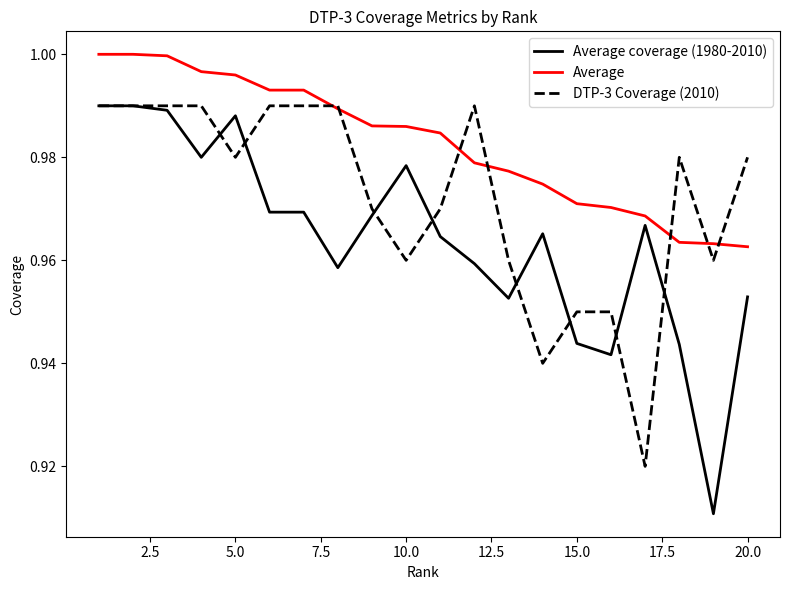

Which series has the largest total across all categories?

Average